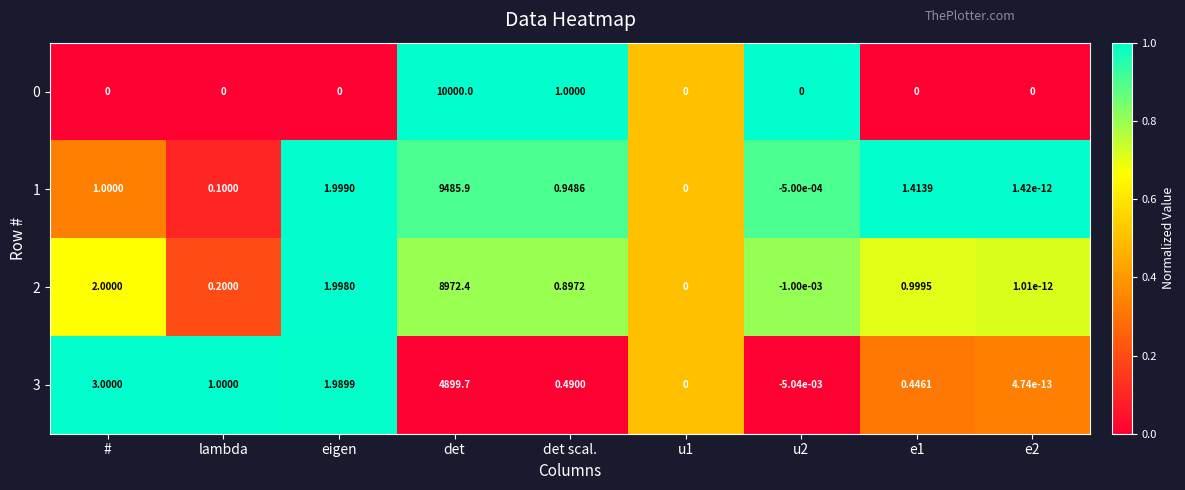

Where is 0 nearest to the value 5000?

det scal.